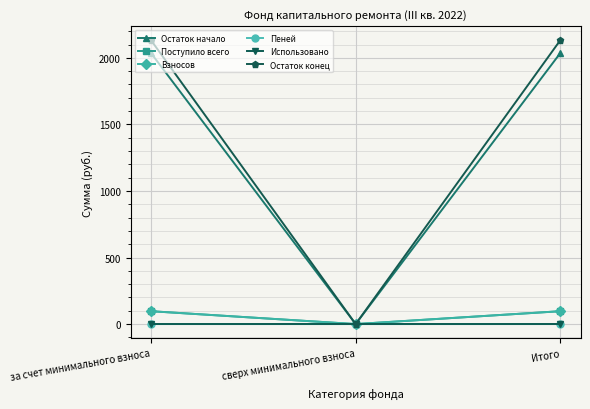

What position from the left is за счет минимального взноса?

1